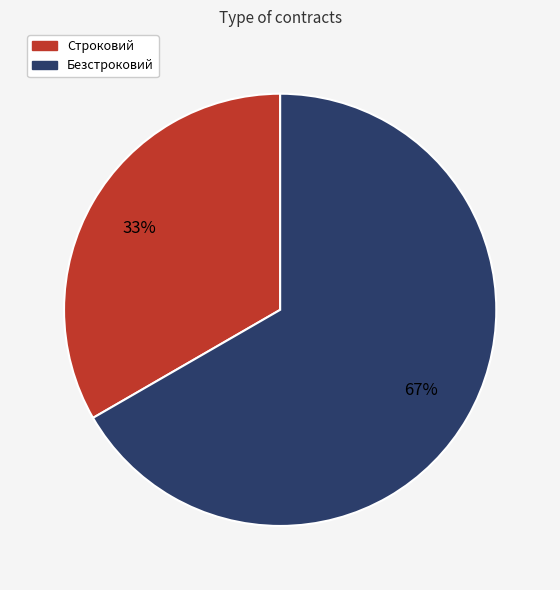

Which slice represents more than half of the pie?

Безстроковий